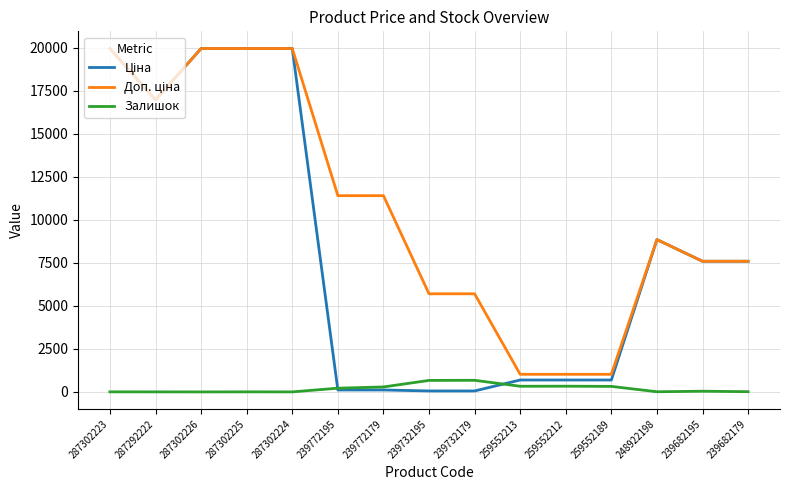

Is it true that Залишок equals 15.0 at 239682179?

True